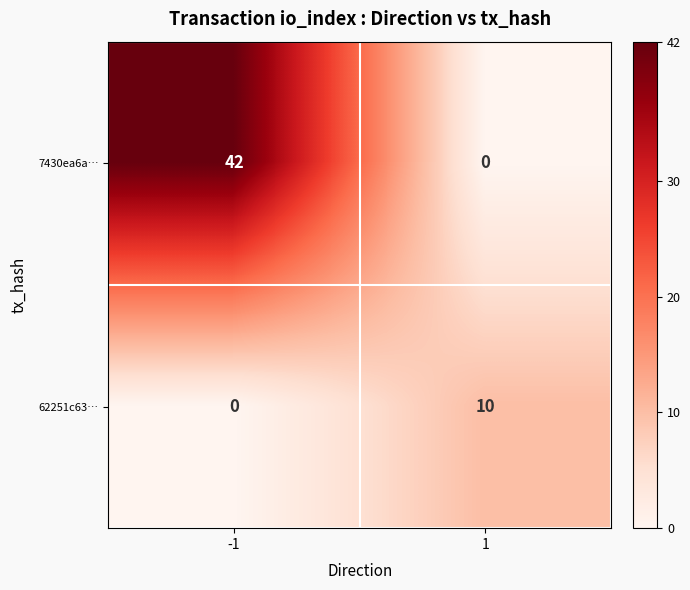

Which category has the highest value across all series?

-1